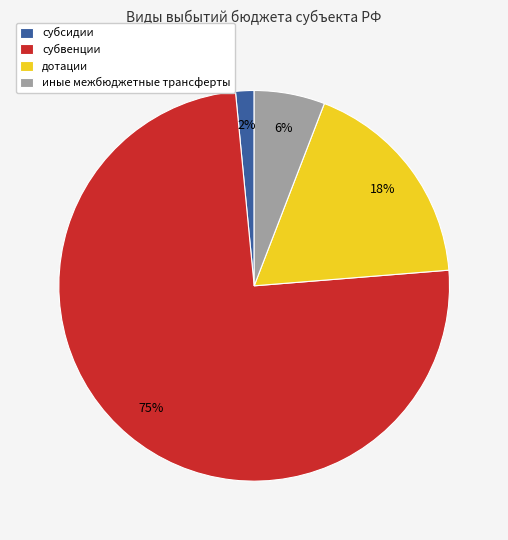

True or false: иные межбюджетные трансферты accounts for 6% of the total.

True